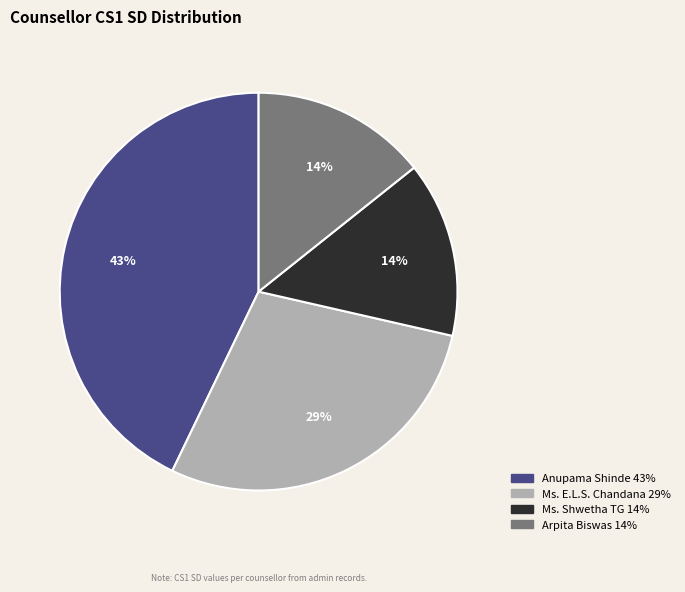

Count the number of slices in the pie.

4